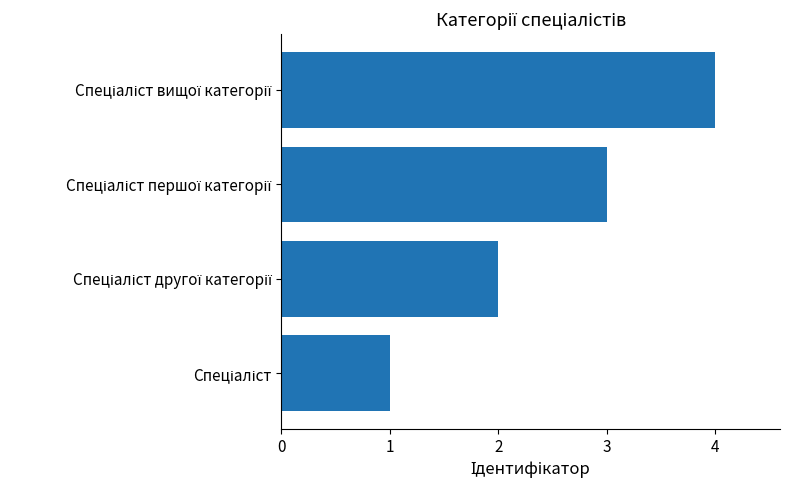

What is the maximum value shown in the chart?

4